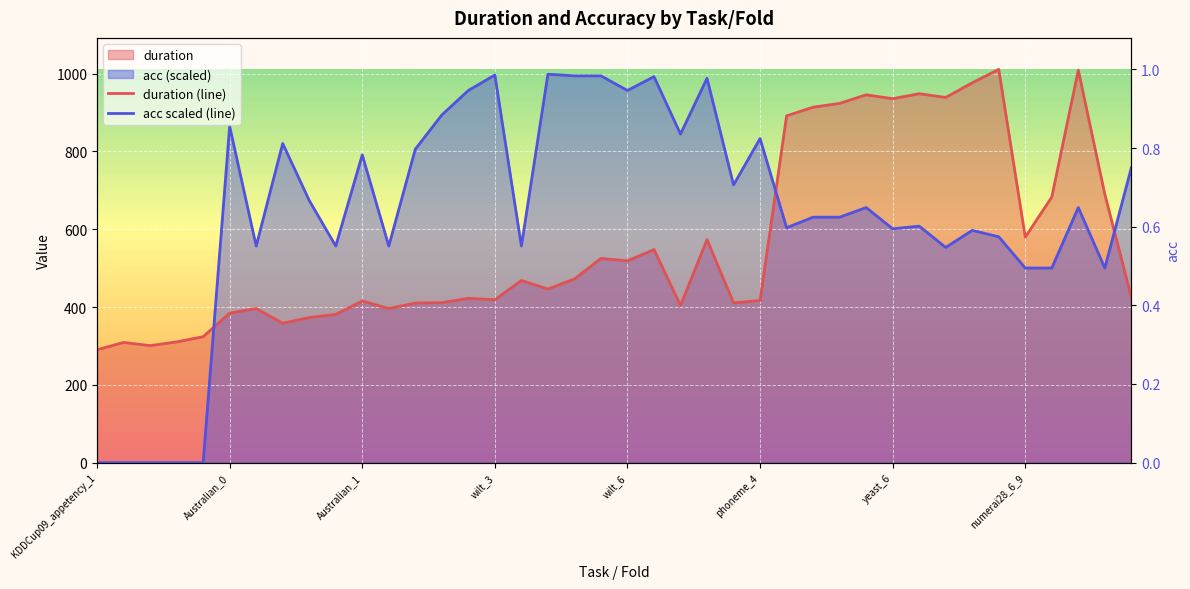

How many positive values does the acc series have?

35